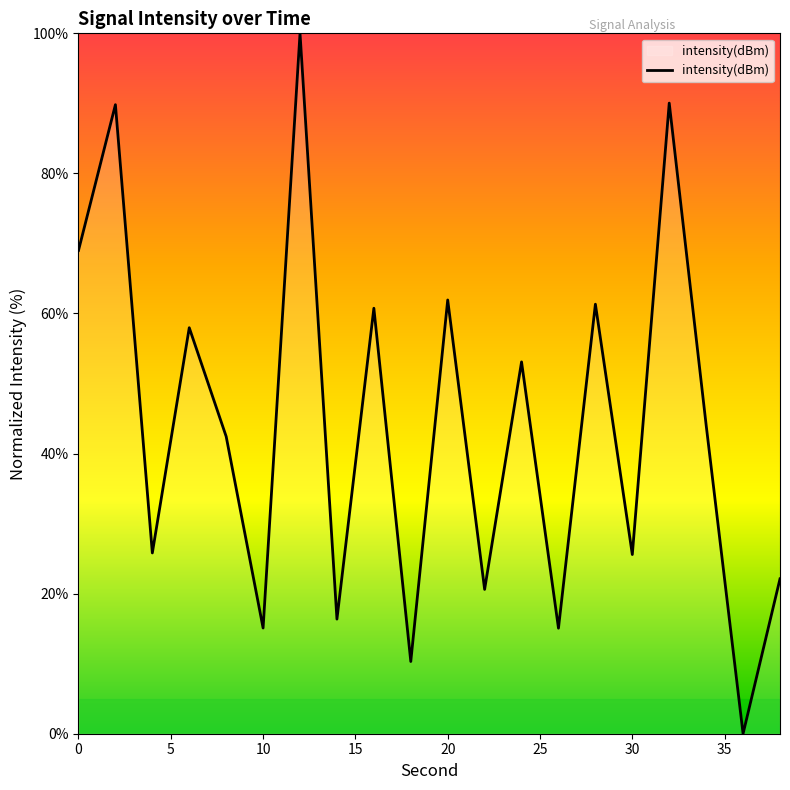

What is the greatest value displayed?

100.0